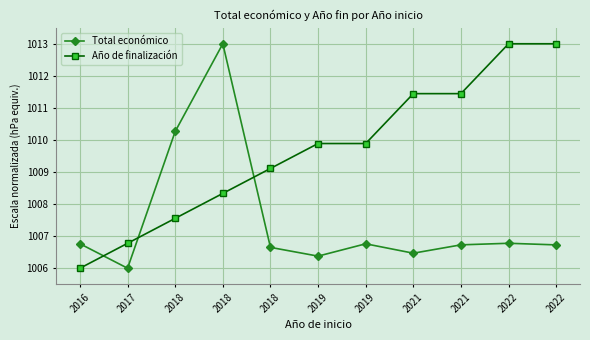

At which category does the chart reach its minimum across all series?

2017